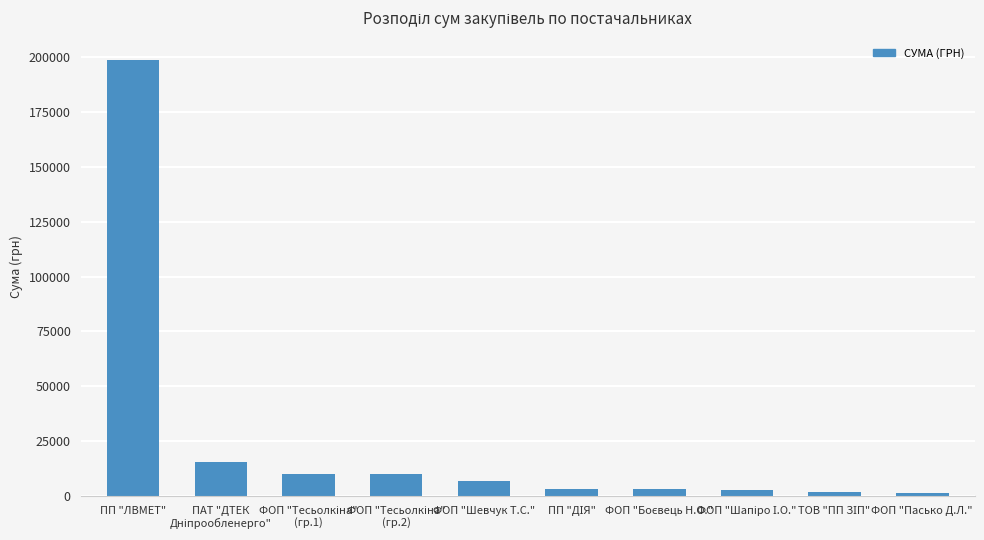

What is the greatest value displayed?

199000.0